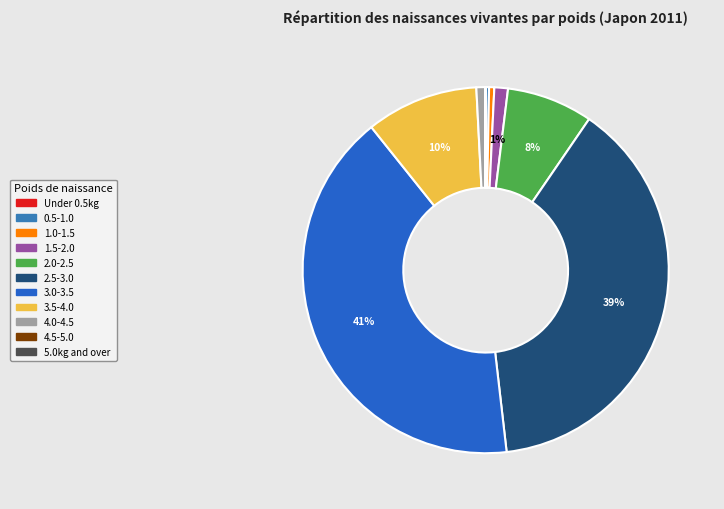

To the nearest percent, what is the difference between the largest and smallest slice percentages?

41%